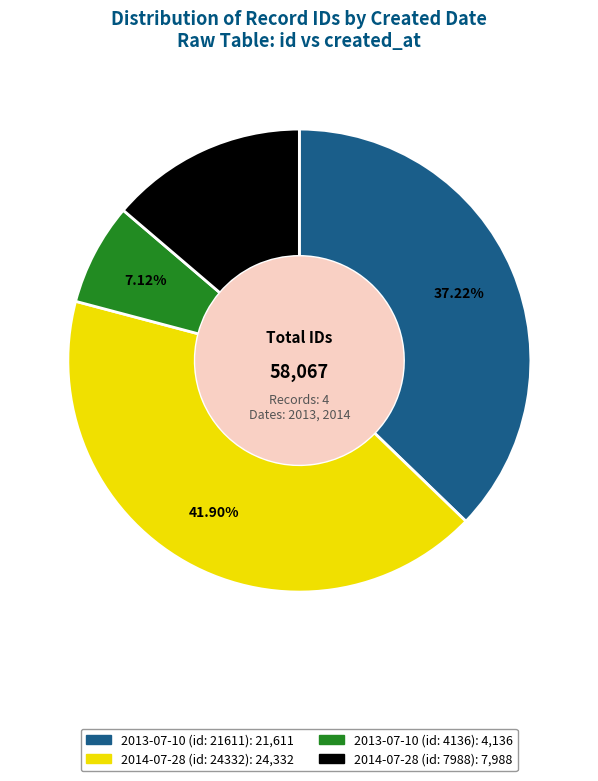

Is there a majority slice in this chart?

No